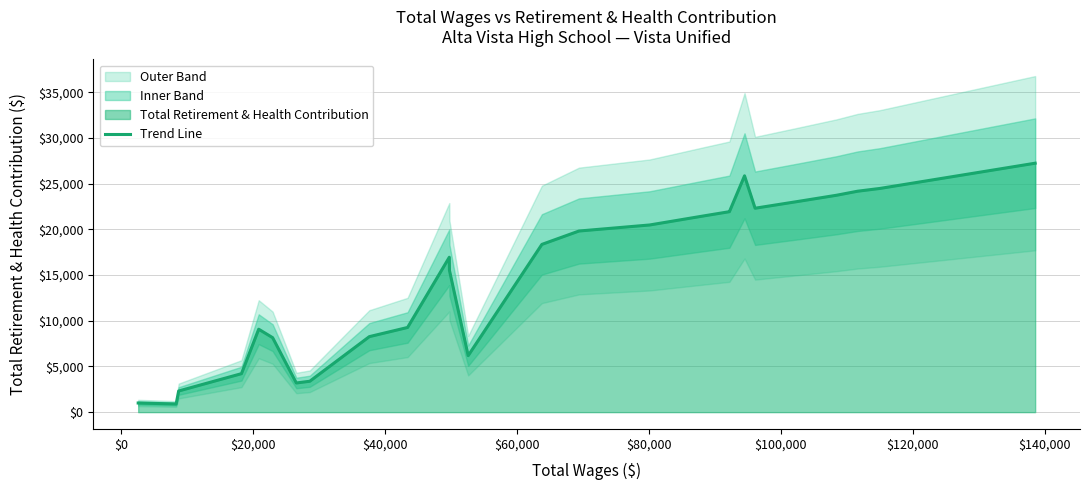

What is the value of the 17th point from the left?

21436